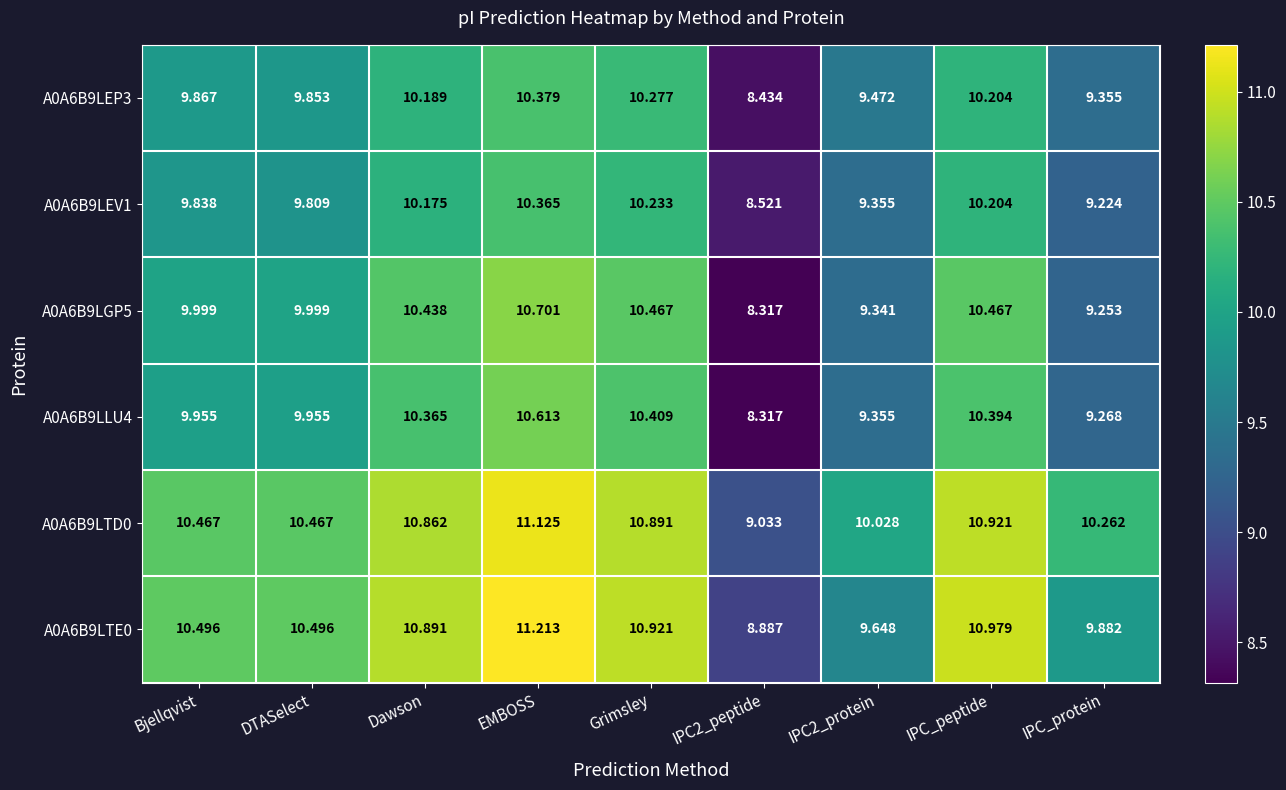

Where is A0A6B9LGP5 nearest to the value 9?

IPC_protein